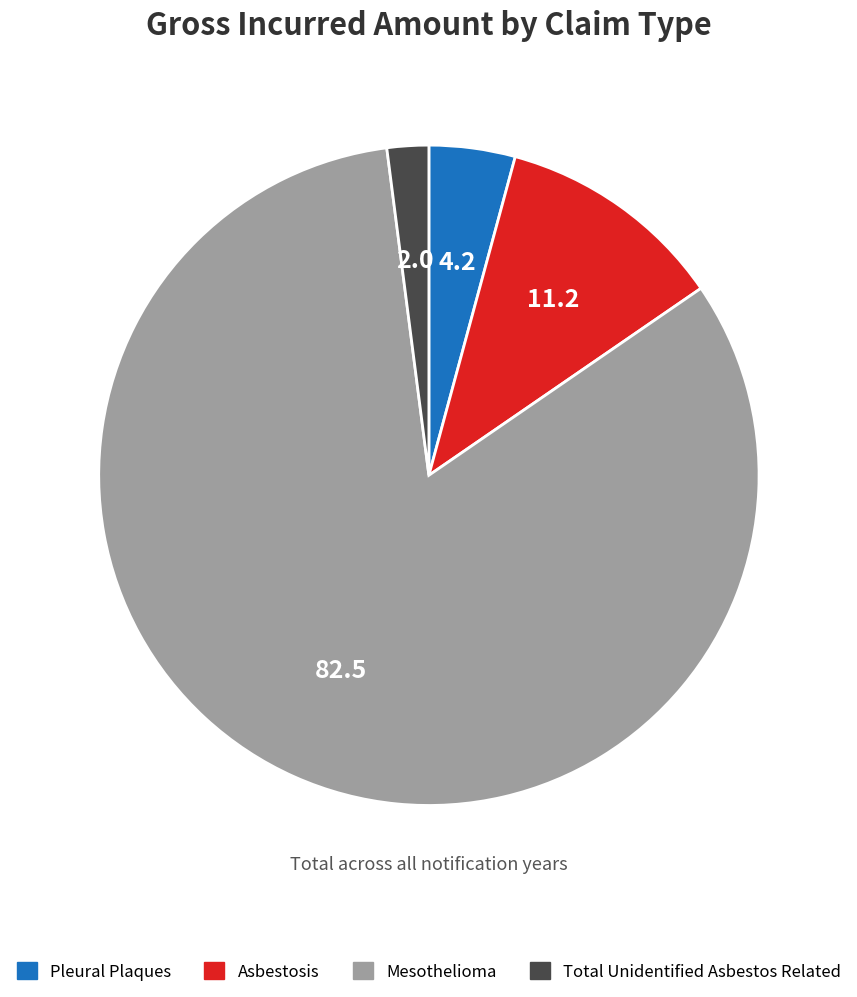

True or false: Asbestosis accounts for 3% of the total.

False